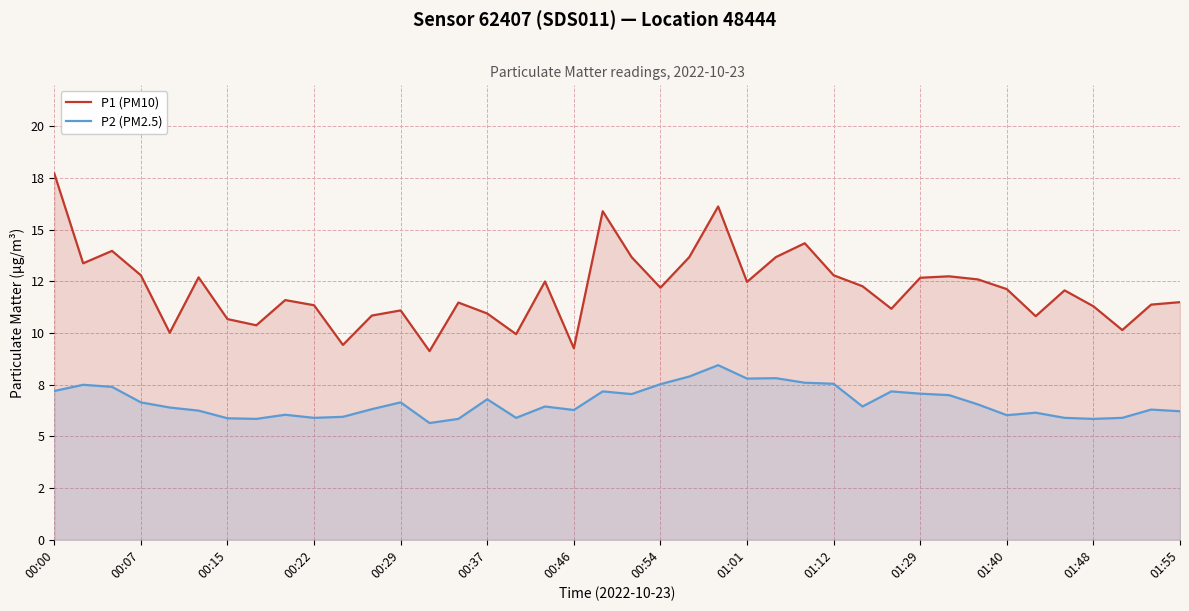

In P2 (PM2.5), how many points are higher than both neighbors (excluding endpoints)?

11